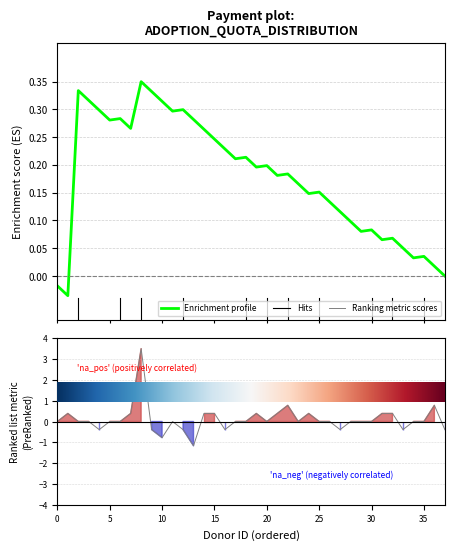

Which series has the largest range (max minus min)?

Ranking metric scores